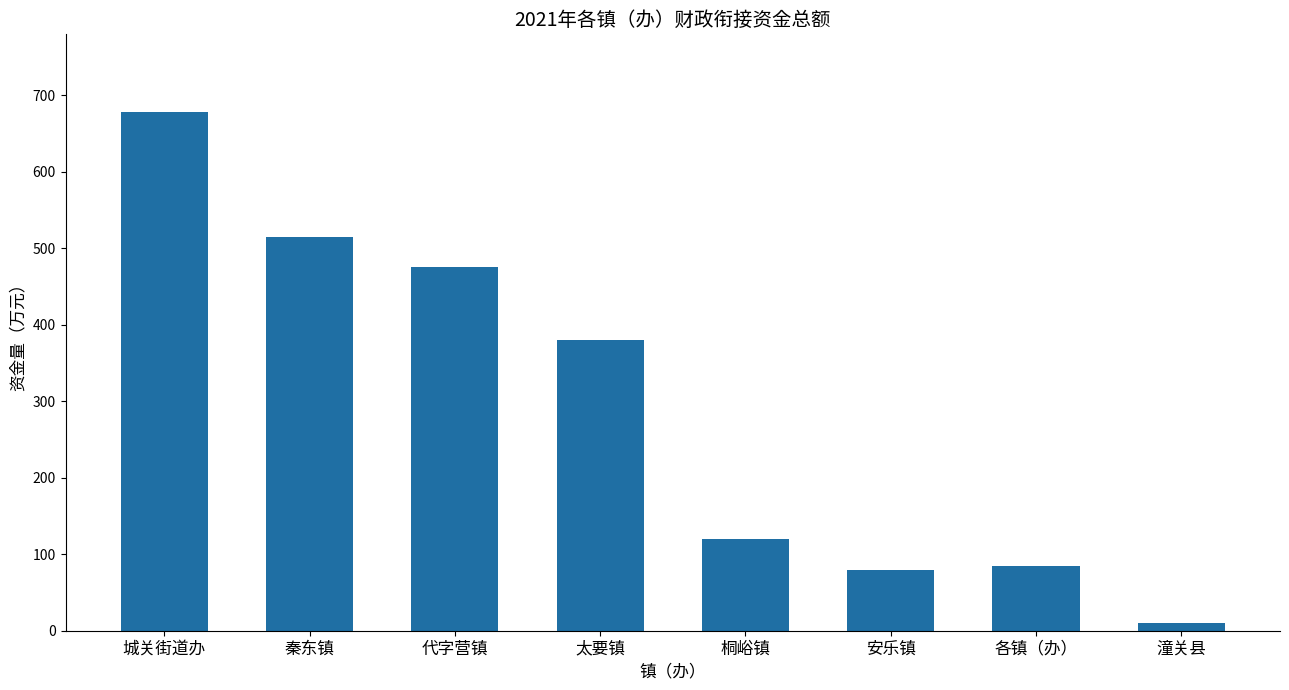

Is it true that the value at 太要镇 is 379.9?

True